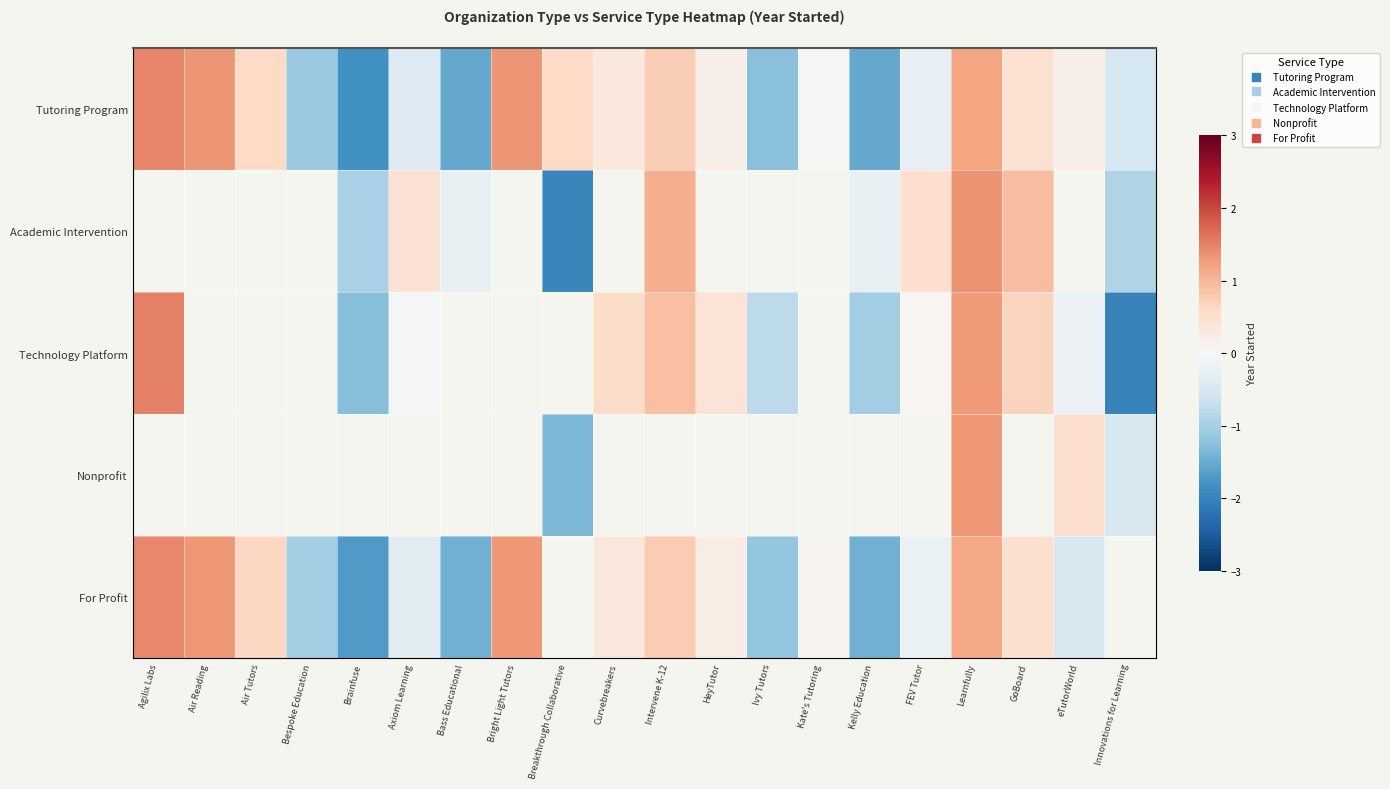

The value of Academic Intervention at Brainfuse is -1.6. True or false?

False